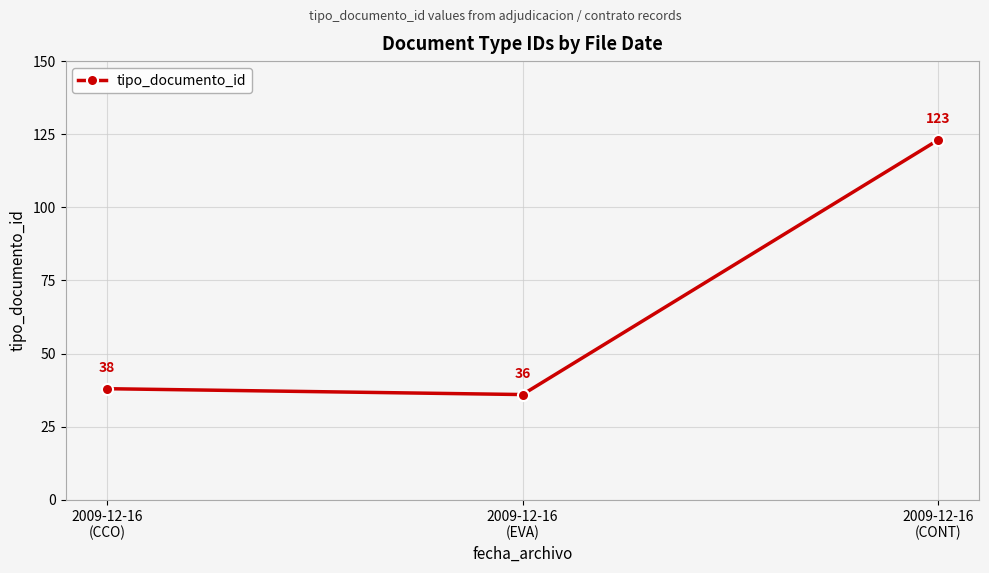

Which category has the highest value across all series?

2009-12-16
(CONT)